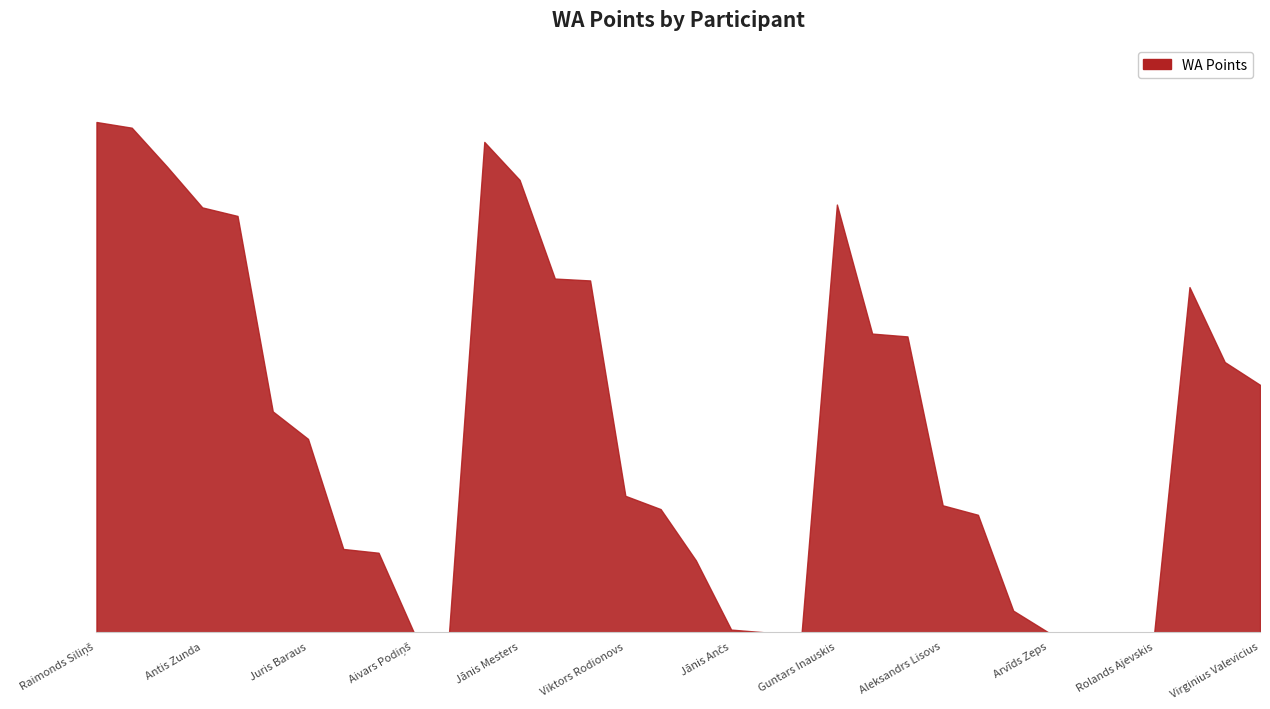

What is the label of the 17th point from the right?

Jānis Kaimiņš